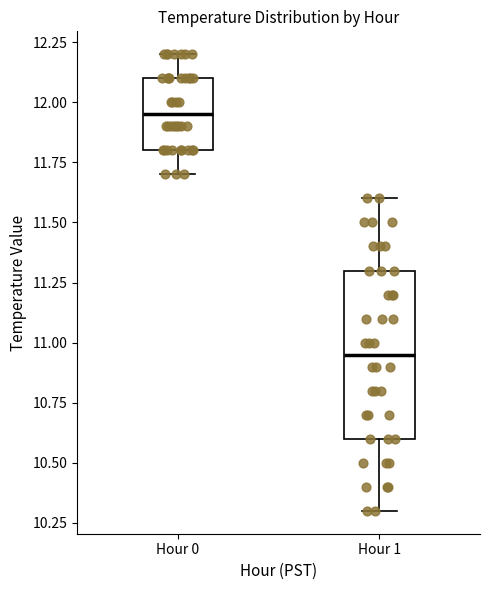

Reading left to right, read every box against the y-axis: the position of its median line, the range the box covers, and the ends of its whiskers. The values are not printed on the chart, so give them approximately, as read against the axis.

Hour 0: median 11.95, box 11.80 to 12.10, whiskers 11.70 to 12.20
Hour 1: median 10.95, box 10.60 to 11.30, whiskers 10.30 to 11.60